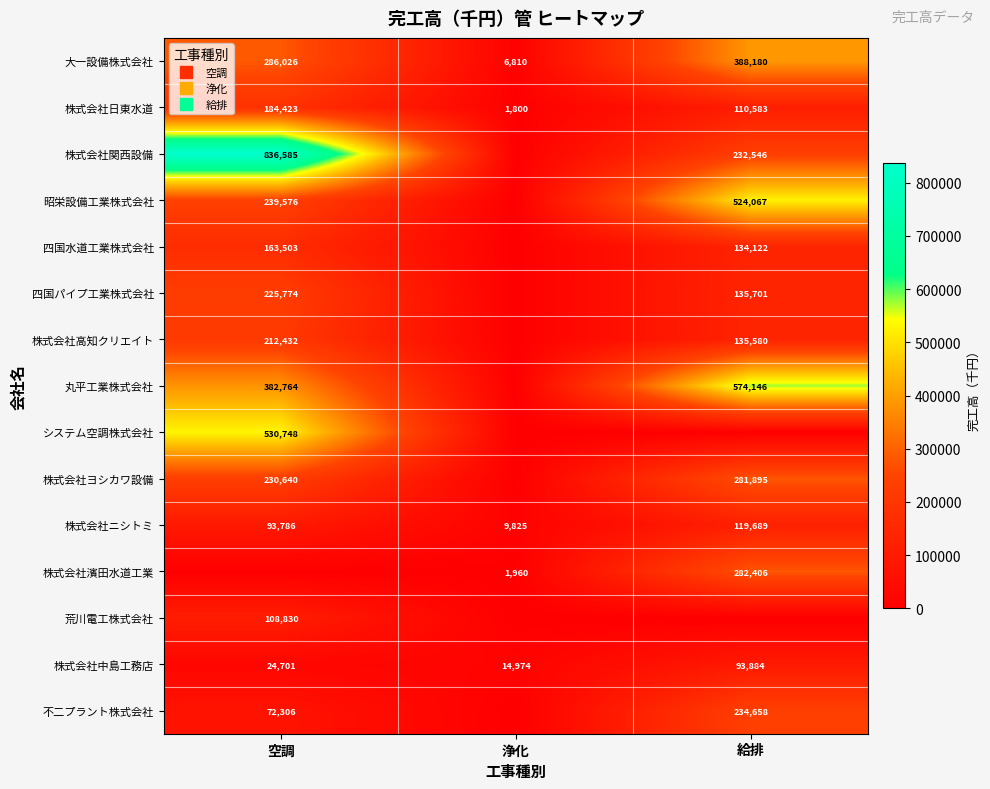

List the series in order of their peak value, lowest first.

株式会社中島工務店, 荒川電工株式会社, 株式会社ニシトミ, 四国水道工業株式会社, 株式会社日東水道, 株式会社高知クリエイト, 四国パイプ工業株式会社, 不二プラント株式会社, 株式会社ヨシカワ設備, 株式会社濱田水道工業, 大一設備株式会社, 昭栄設備工業株式会社, システム空調株式会社, 丸平工業株式会社, 株式会社関西設備